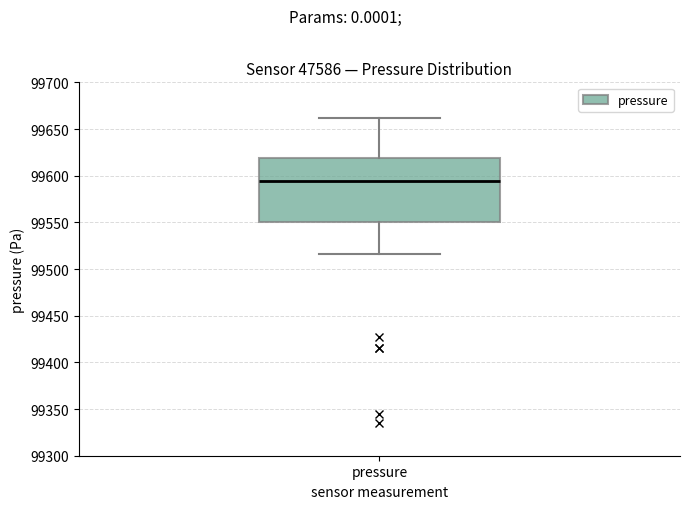

Read this box plot against the y-axis: the position of the median line, the range covered by the box, and the ends of both whiskers. The values are not printed on the chart, so give them approximately, as read against the axis.

median 99595, box 99550 to 99620, whiskers 99515 to 99660